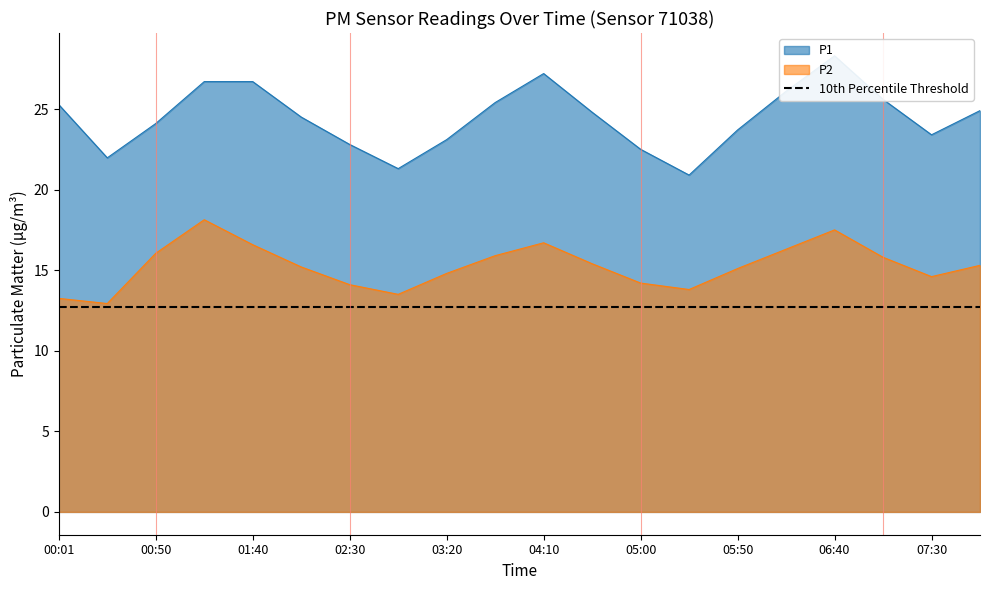

What is the value of the P1 point at the 14th from the left?

20.9